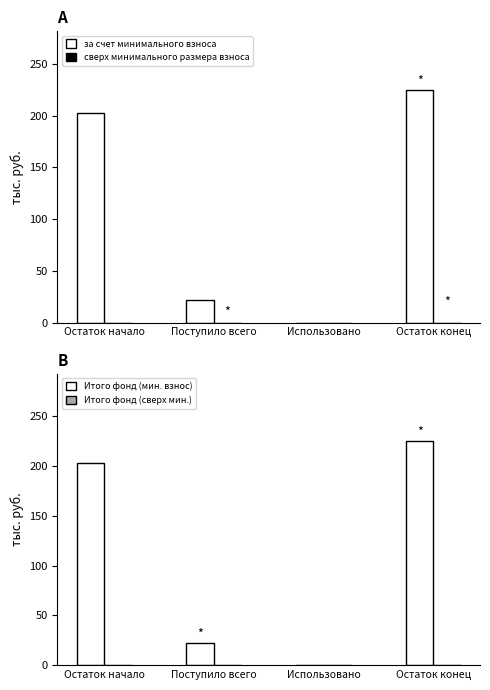

Which series has the largest range (max minus min)?

за счет минимального взноса